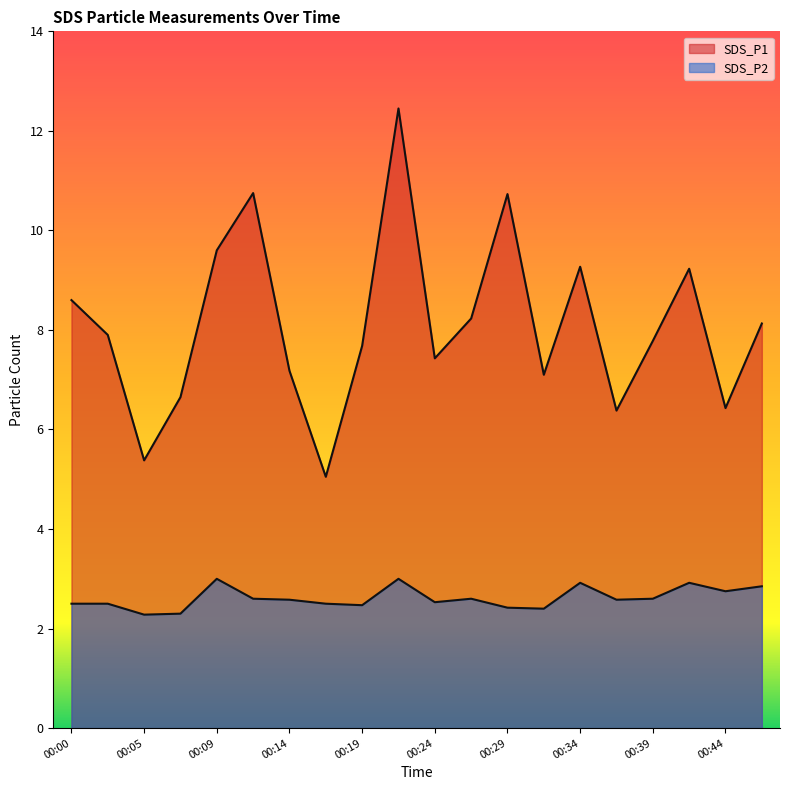

True or false: SDS_P2 and SDS_P1 cross at least once.

False